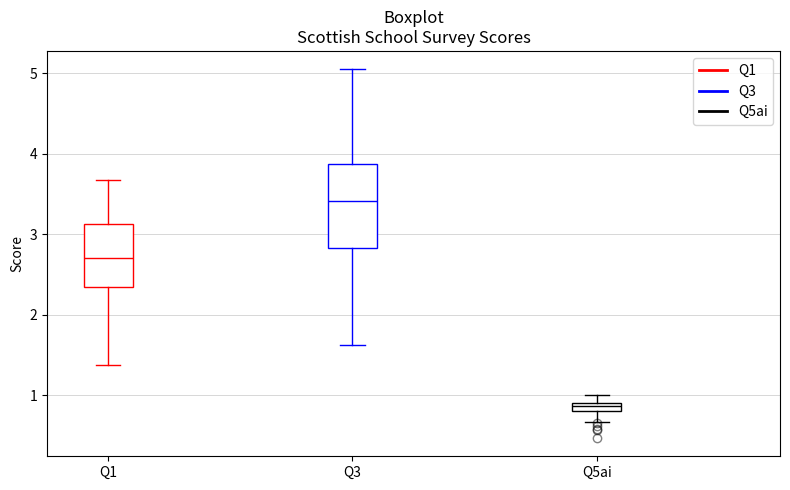

Which box has the highest median line?

Q3